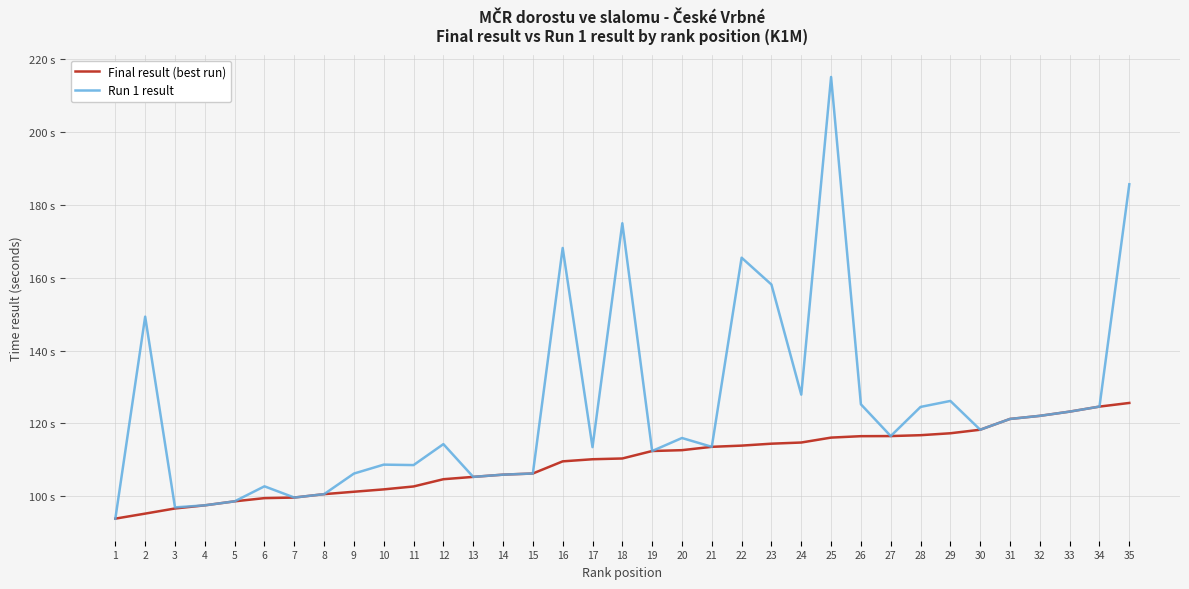

Does the chart have visible grid lines?

Yes